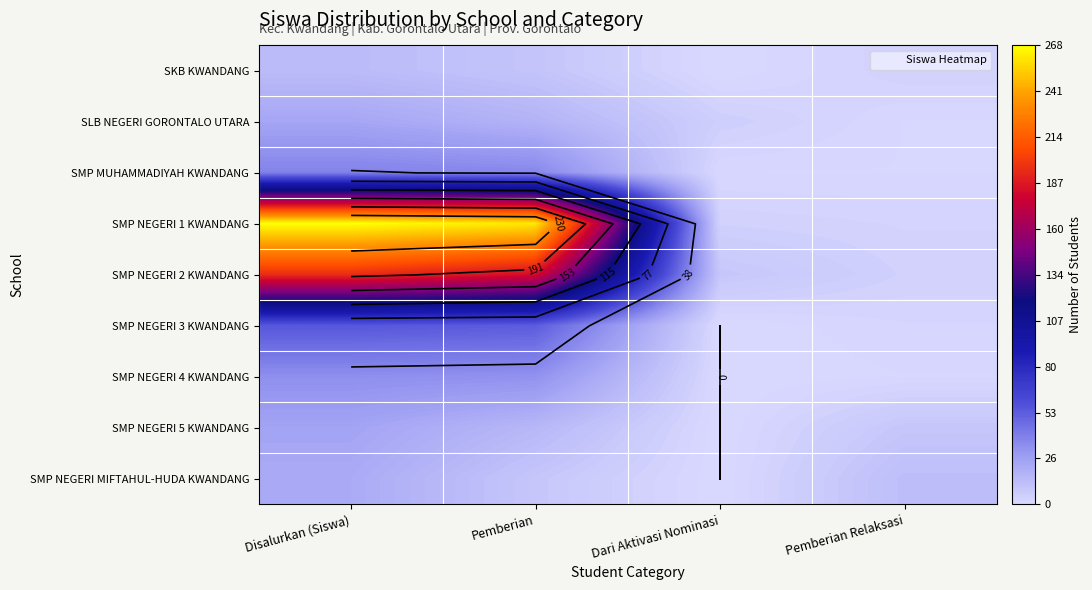

What is the difference between the SMP NEGERI 1 KWANDANG values at Dari Aktivasi Nominasi and Disalurkan (Siswa)?

264